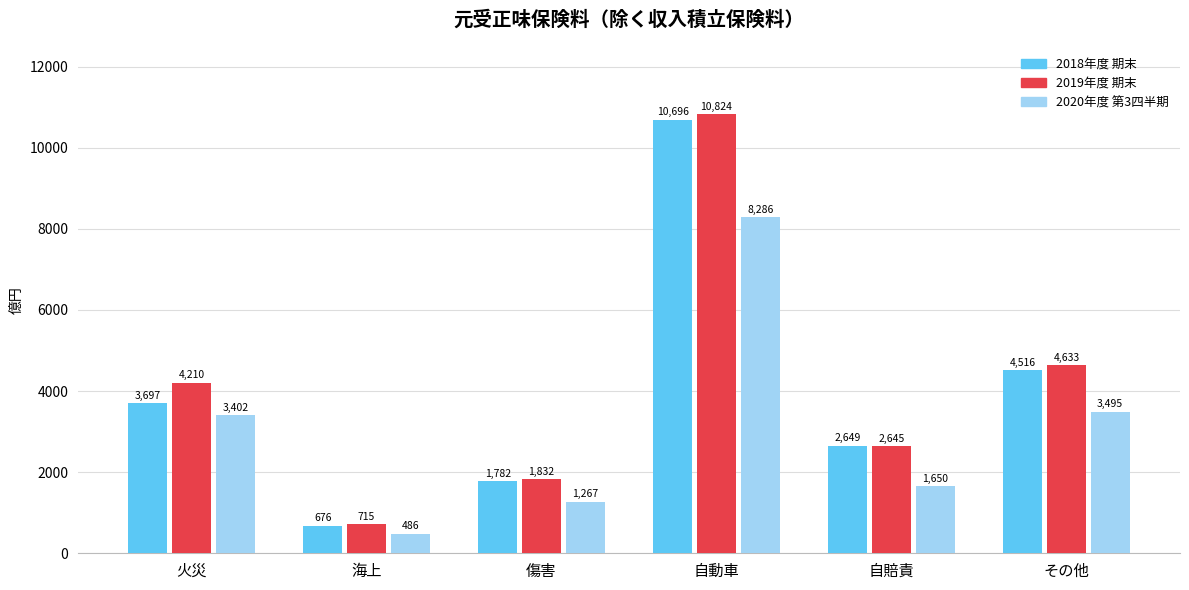

What is the lowest value of the 2019年度 期末 series?

715